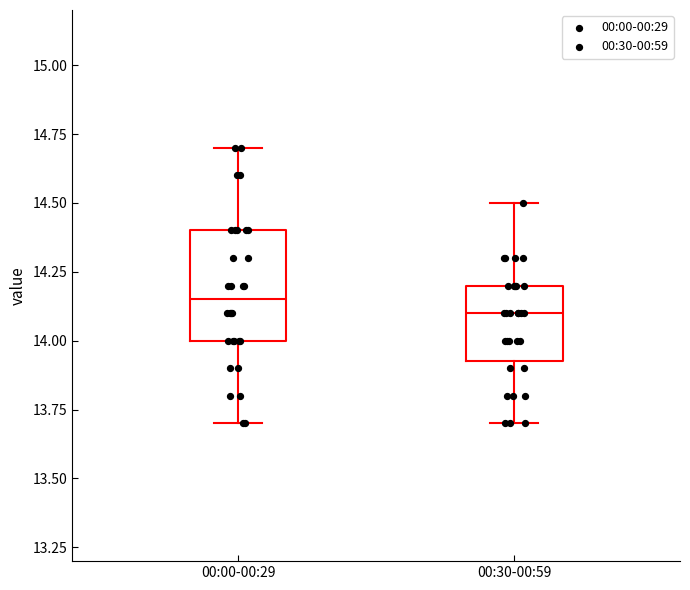

Reading left to right, read every box against the y-axis: the position of its median line, the range the box covers, and the ends of its whiskers. The values are not printed on the chart, so give them approximately, as read against the axis.

00:00-00:29: median 14.15, box 14.00 to 14.40, whiskers 13.70 to 14.70
00:30-00:59: median 14.10, box 13.95 to 14.20, whiskers 13.70 to 14.50